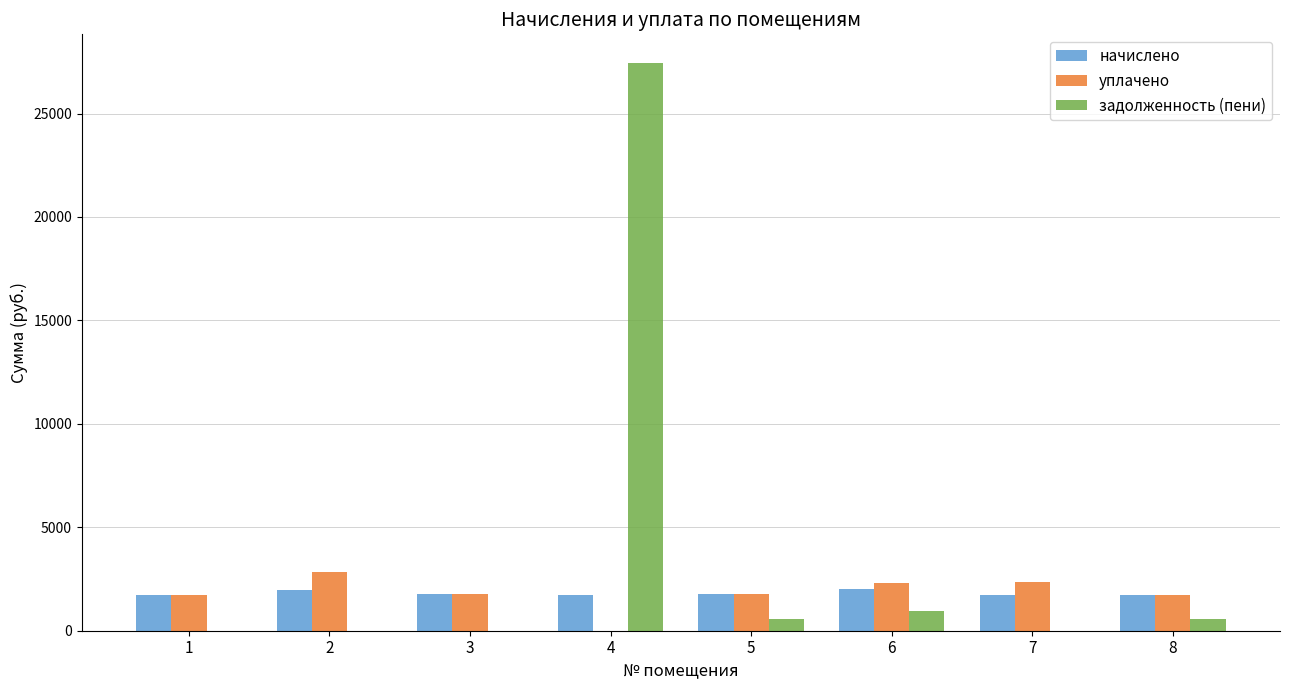

What is the total value across all series at 5?

4131.6